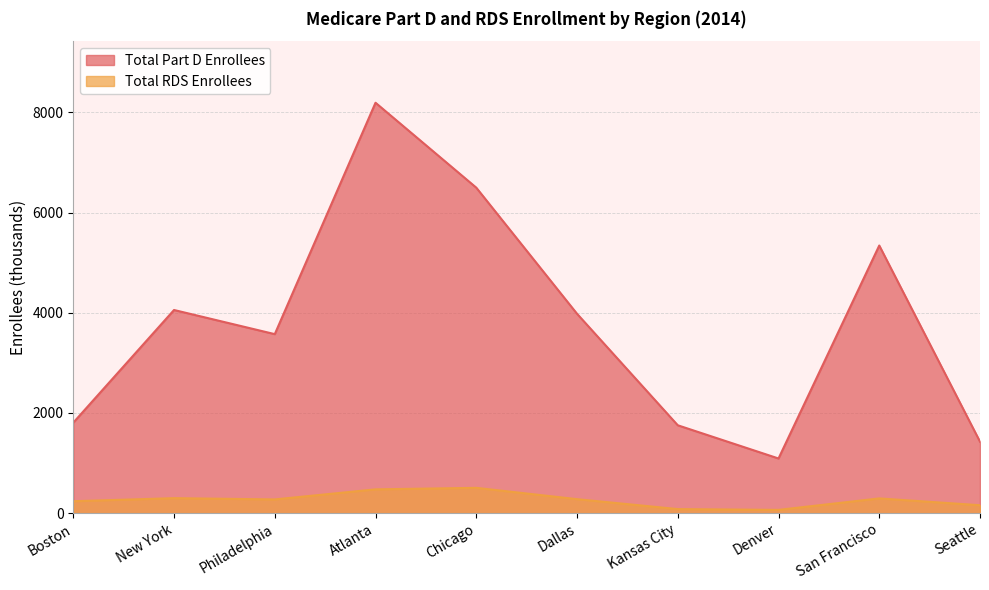

Which series has the largest total across all categories?

Total Part D Enrollees